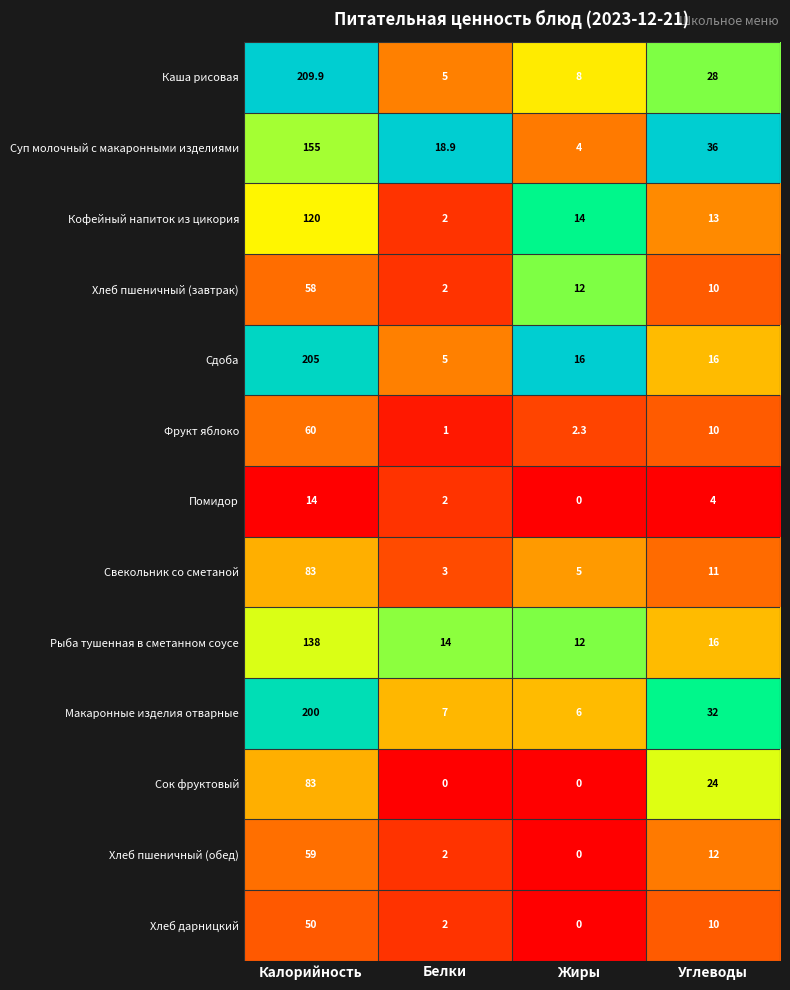

What is the maximum value for Рыба тушенная в сметанном соусе?

138.0